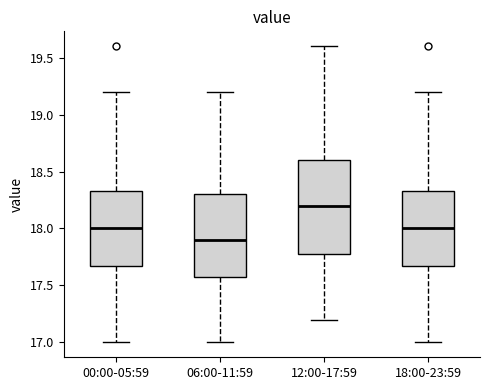

Reading left to right, read every box against the y-axis: the position of its median line, the range the box covers, and the ends of its whiskers. The values are not printed on the chart, so give them approximately, as read against the axis.

00:00-05:59: median 18.00, box 17.70 to 18.35, whiskers 17.00 to 19.20
06:00-11:59: median 17.90, box 17.60 to 18.30, whiskers 17.00 to 19.20
12:00-17:59: median 18.20, box 17.80 to 18.60, whiskers 17.20 to 19.60
18:00-23:59: median 18.00, box 17.70 to 18.35, whiskers 17.00 to 19.20